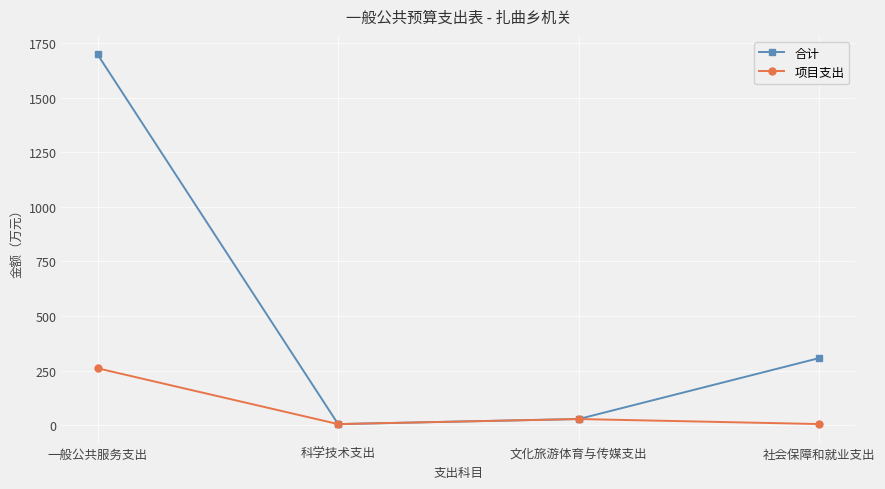

What are all the series names shown in the legend?

合计, 项目支出